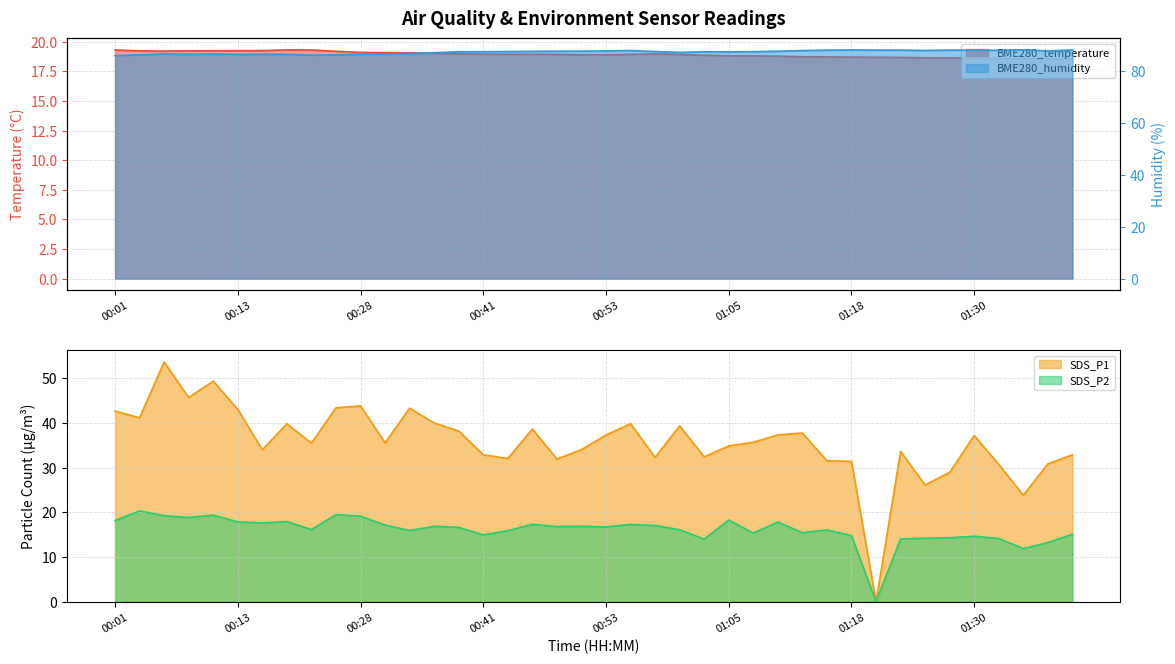

What is the value of the SDS_P1 point at the 11th from the left?

43.8